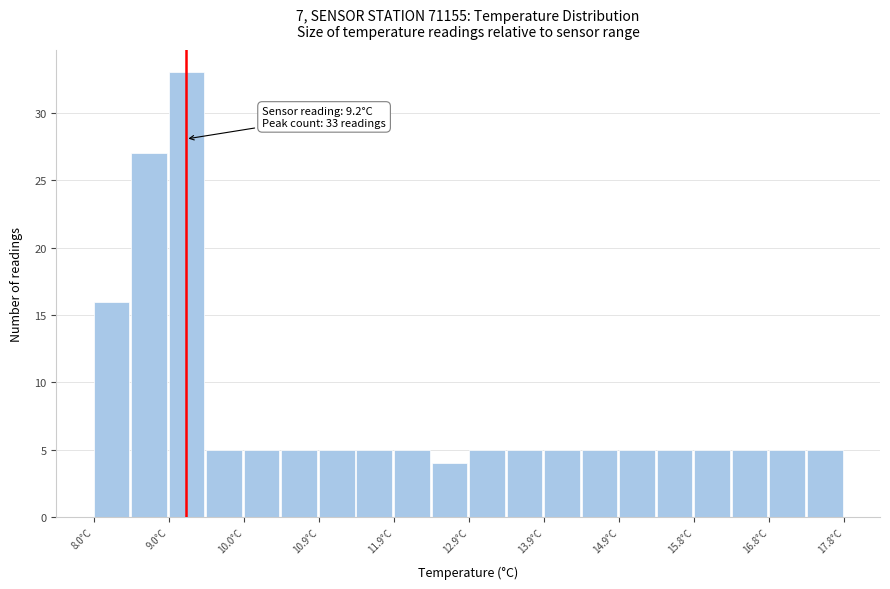

Over which range of the x-axis is the bar tallest?

8.98 to 9.47